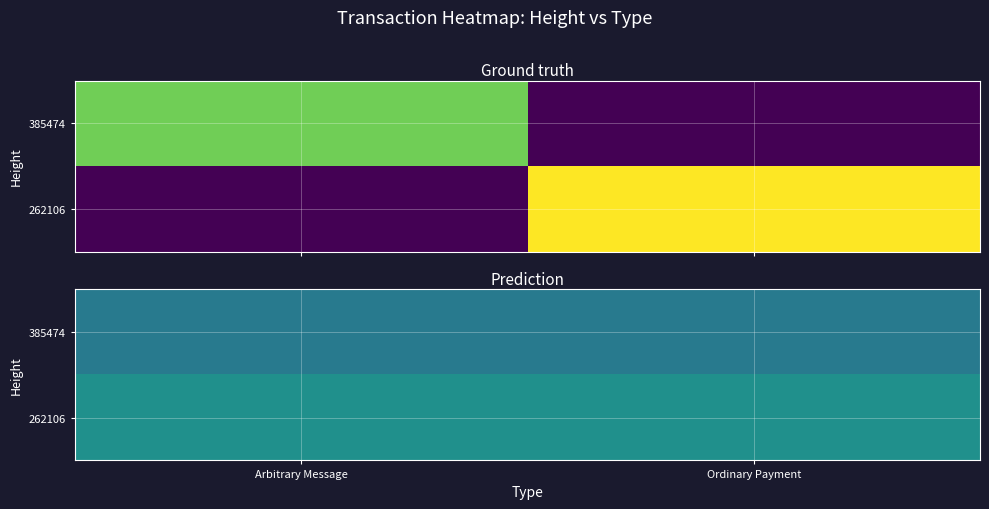

What value does the 262106 series have at Ordinary Payment?

0.5